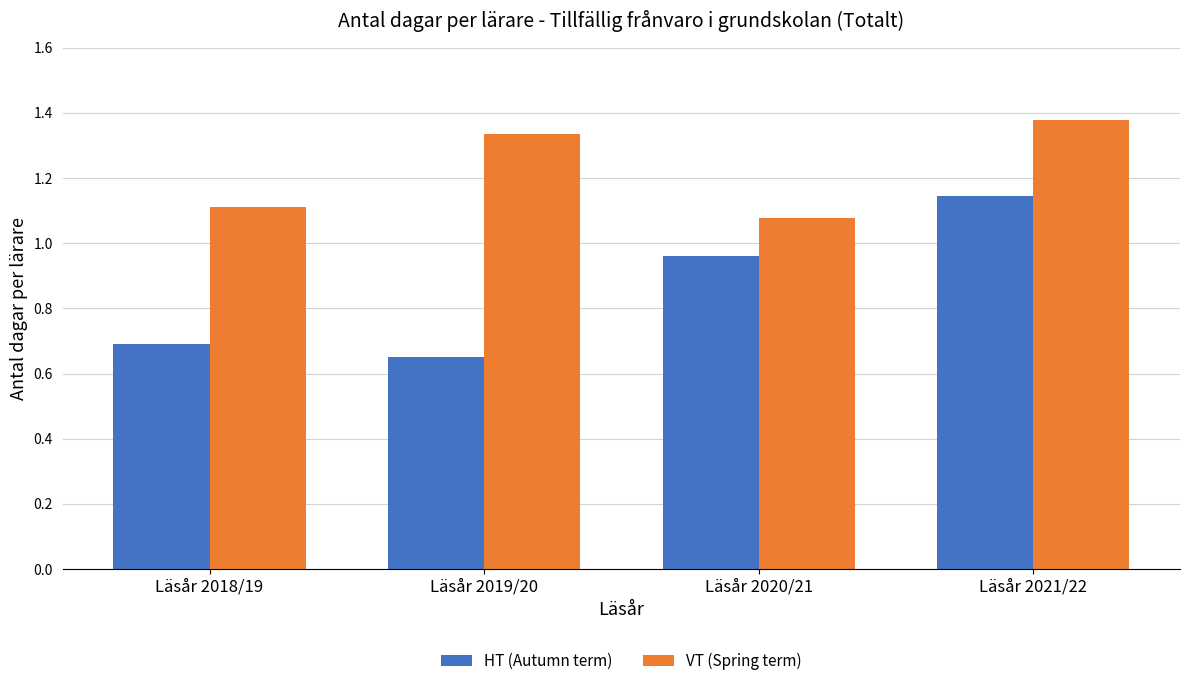

Count the number of categories in the chart.

4